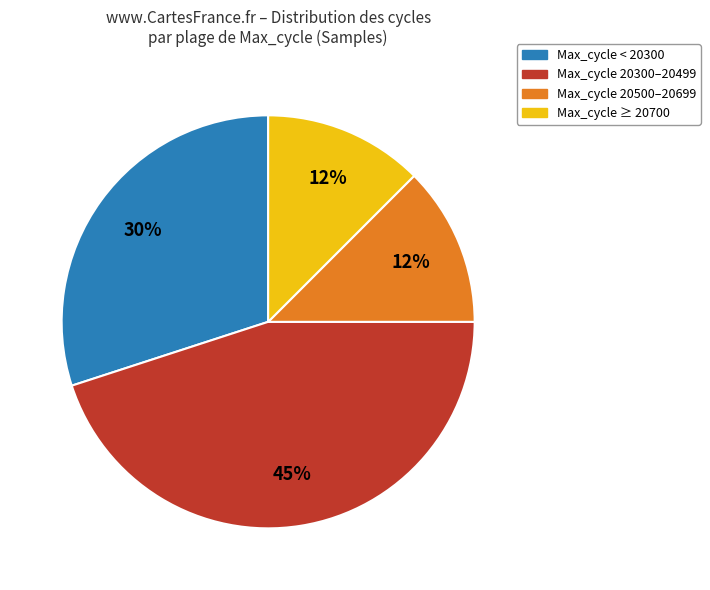

Is there any slice that represents more than half of the pie?

No